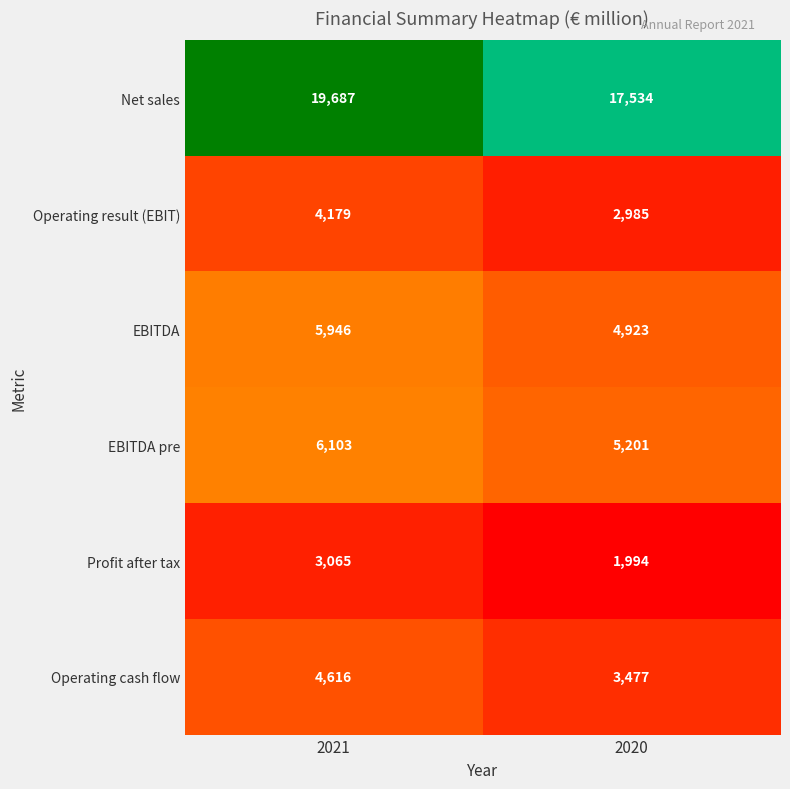

At 2020, list the series in order from smallest to largest.

Profit after tax, Operating result (EBIT), Operating cash flow, EBITDA, EBITDA pre, Net sales